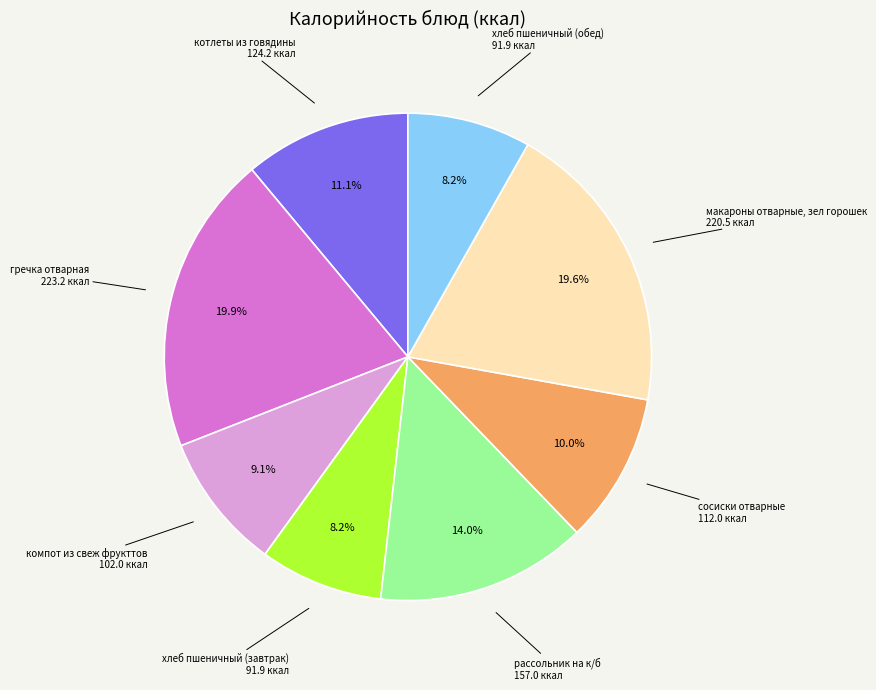

To the nearest percent, what is the combined percentage of рассольник на к/б and хлеб пшеничный (обед)?

22%